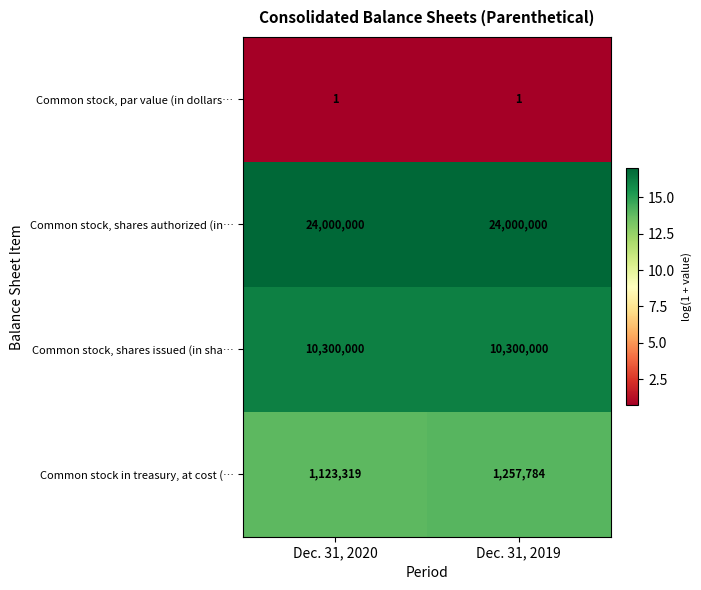

Which series has the largest total across all categories?

Common stock, shares authorized (in…